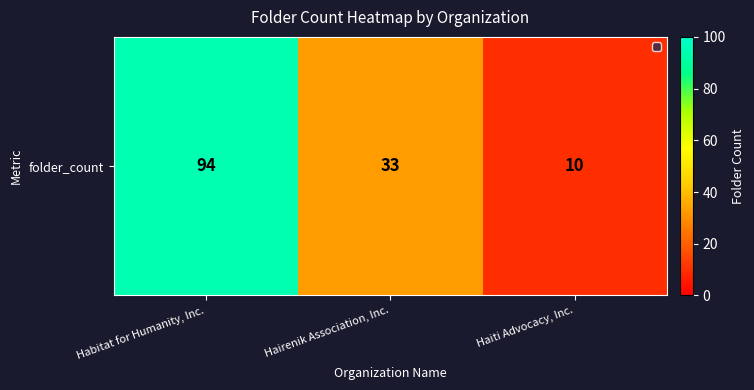

List the labels in order of value, largest first.

Habitat for Humanity, Inc., Hairenik Association, Inc., Haiti Advocacy, Inc.